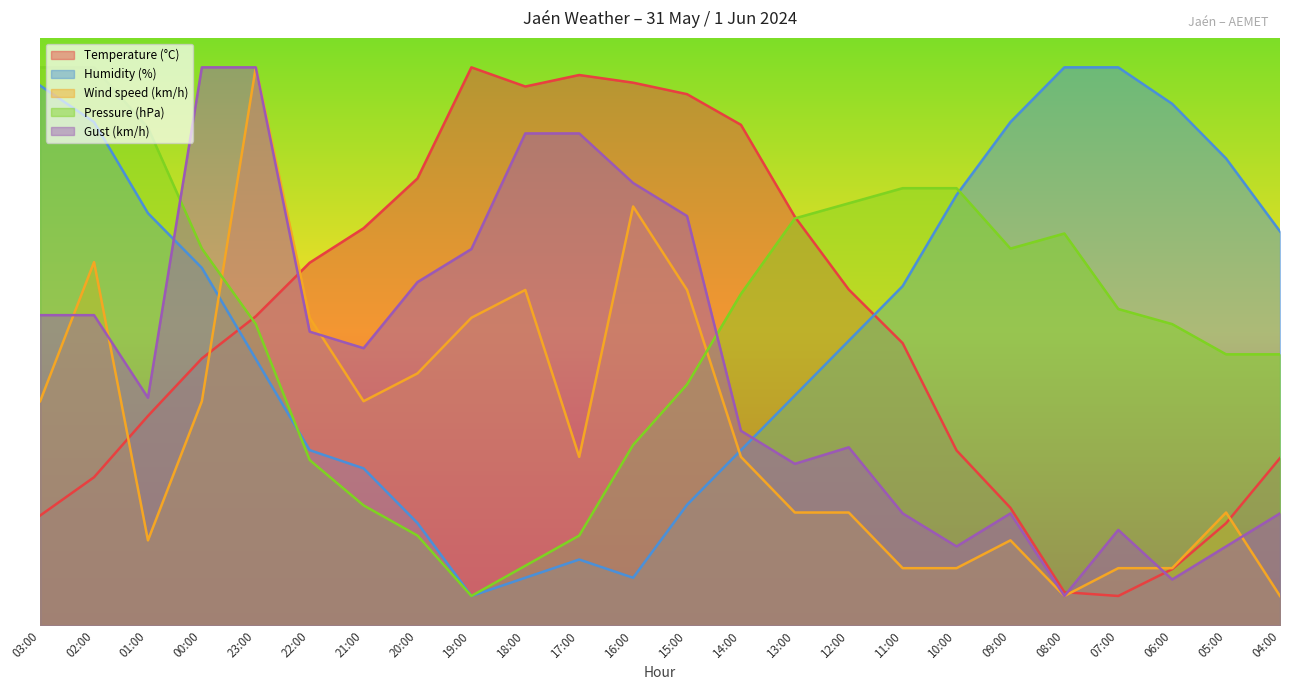

Reading left to right, extract all data points from this chart.

Temperature (°C): 03:00=18.7	02:00=25.2	01:00=35.7	00:00=45.4	23:00=52.6	22:00=61.7	21:00=67.6	20:00=76.1	19:00=95.0	18:00=91.7	17:00=93.7	16:00=92.4	15:00=90.4	14:00=85.2	13:00=69.6	12:00=57.2	11:00=48.0	10:00=29.8	09:00=20.0	08:00=5.7	07:00=5.0	06:00=9.6	05:00=17.4	04:00=28.5
Humidity (%): 03:00=91.9	02:00=85.7	01:00=70.2	00:00=60.9	23:00=45.3	22:00=29.8	21:00=26.7	20:00=17.4	19:00=5.0	18:00=8.1	17:00=11.2	16:00=8.1	15:00=20.5	14:00=29.8	13:00=39.1	12:00=48.4	11:00=57.8	10:00=73.3	09:00=85.7	08:00=95.0	07:00=95.0	06:00=88.8	05:00=79.5	04:00=67.1
Wind speed (km/h): 03:00=38.2	02:00=61.8	01:00=14.5	00:00=38.2	23:00=95.0	22:00=52.4	21:00=38.2	20:00=42.9	19:00=52.4	18:00=57.1	17:00=28.7	16:00=71.3	15:00=57.1	14:00=28.7	13:00=19.2	12:00=19.2	11:00=9.7	10:00=9.7	09:00=14.5	08:00=5.0	07:00=9.7	06:00=9.7	05:00=19.2	04:00=5.0
Pressure (hPa): 03:00=95.0	02:00=95.0	01:00=84.7	00:00=64.1	23:00=51.3	22:00=28.1	21:00=20.4	20:00=15.3	19:00=5.0	18:00=10.1	17:00=15.3	16:00=30.7	15:00=41.0	14:00=56.4	13:00=69.3	12:00=71.9	11:00=74.4	10:00=74.4	09:00=64.1	08:00=66.7	07:00=53.9	06:00=51.3	05:00=46.1	04:00=46.1
Gust (km/h): 03:00=52.8	02:00=52.8	01:00=38.8	00:00=95.0	23:00=95.0	22:00=50.0	21:00=47.2	20:00=58.4	19:00=64.1	18:00=83.8	17:00=83.8	16:00=75.3	15:00=69.7	14:00=33.1	13:00=27.5	12:00=30.3	11:00=19.1	10:00=13.4	09:00=19.1	08:00=5.0	07:00=16.2	06:00=7.8	05:00=13.4	04:00=19.1